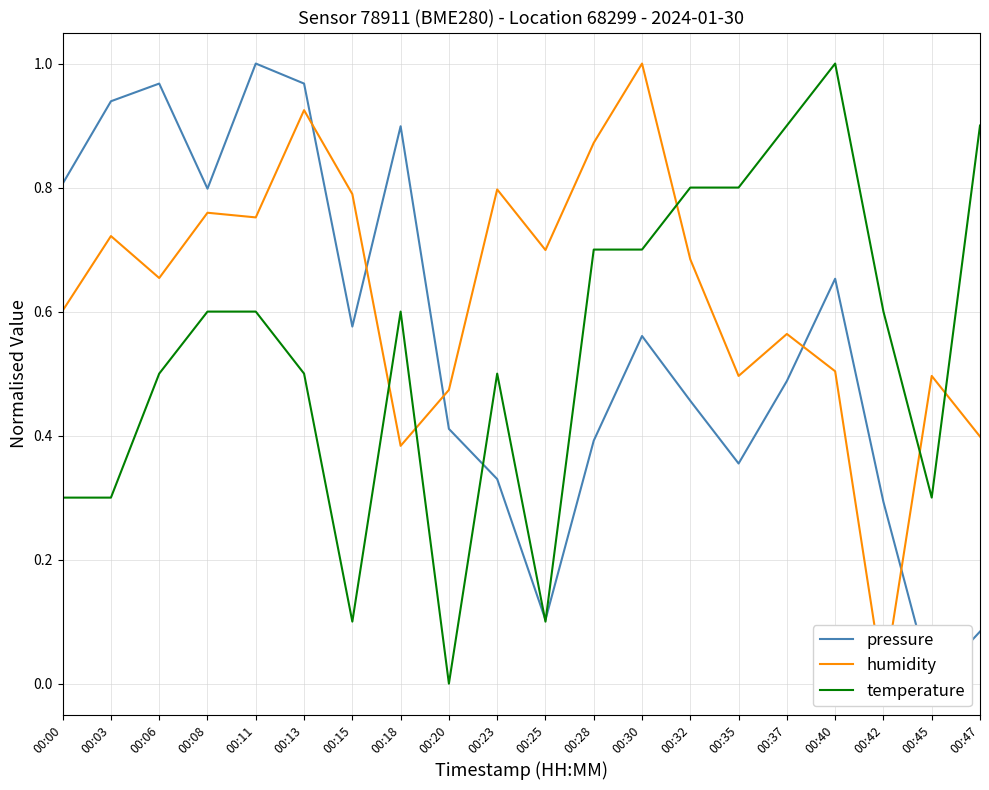

How many intersections are there between temperature and humidity?

5